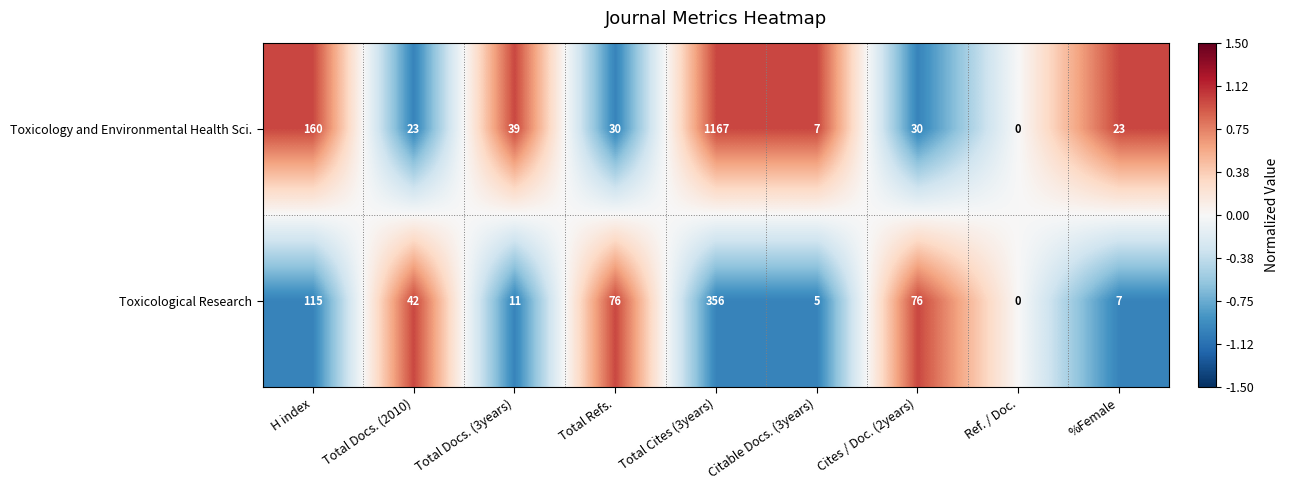

How many positive values does the Toxicological Research series have?

8